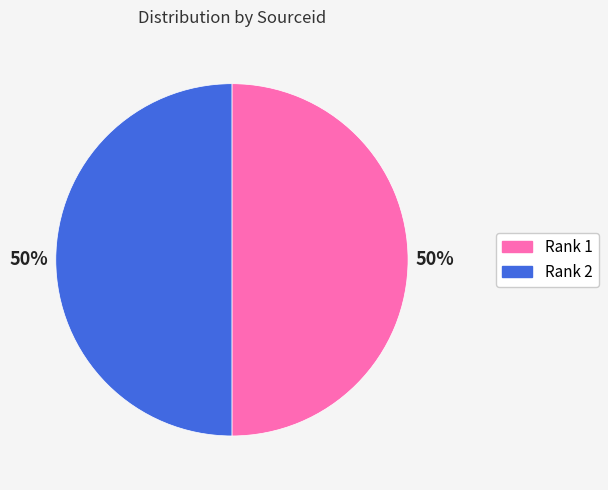

Is it true that Rank 1 is 50% of the pie?

True